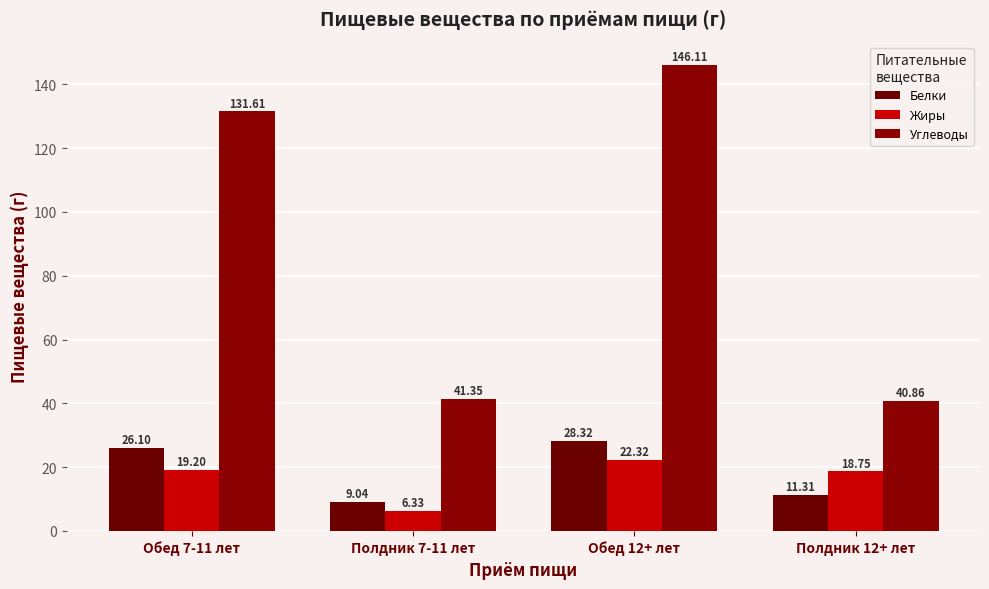

What is the sum of all Углеводы values?

359.9